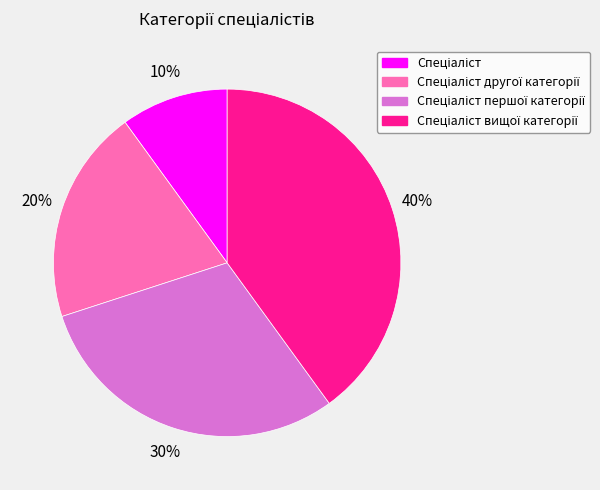

Does any single category account for the majority?

No